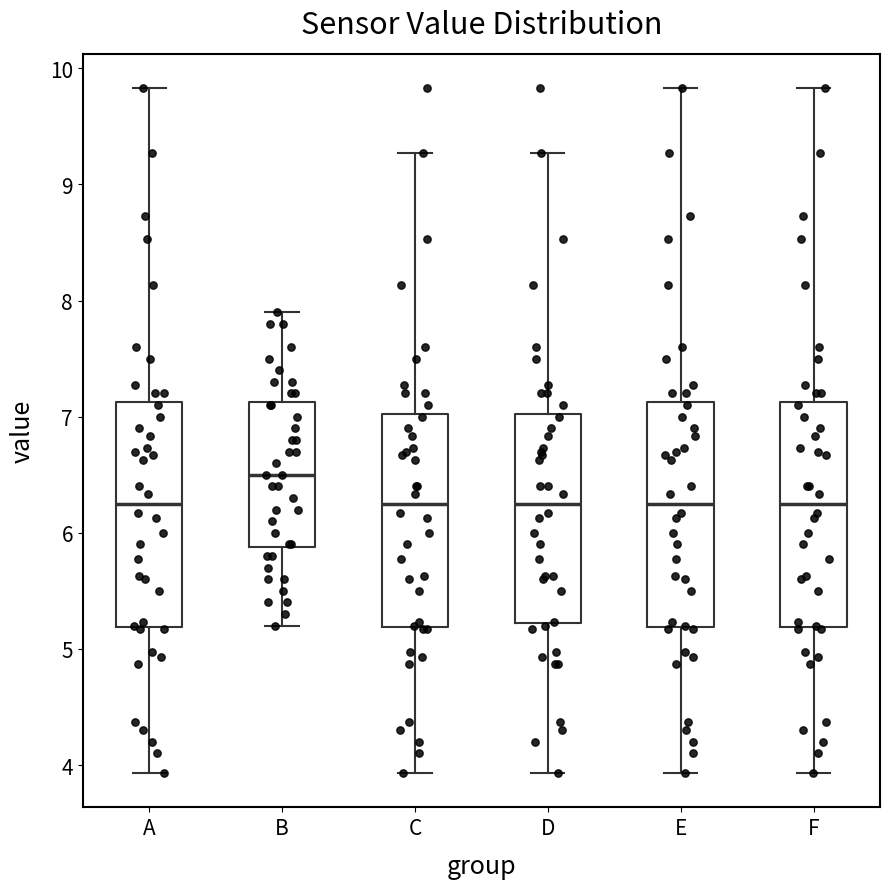

Reading left to right, transcribe this box plot: for each box, give where its median line is, the range the box spans, and where its two whiskers end, as read against the y-axis. The values are not printed on the chart, so give them approximately, as read against the axis.

A: median 6.3, box 5.2 to 7.1, whiskers 3.9 to 9.8
B: median 6.5, box 5.9 to 7.1, whiskers 5.2 to 7.9
C: median 6.3, box 5.2 to 7.0, whiskers 3.9 to 9.3
D: median 6.3, box 5.2 to 7.0, whiskers 3.9 to 9.3
E: median 6.3, box 5.2 to 7.1, whiskers 3.9 to 9.8
F: median 6.3, box 5.2 to 7.1, whiskers 3.9 to 9.8